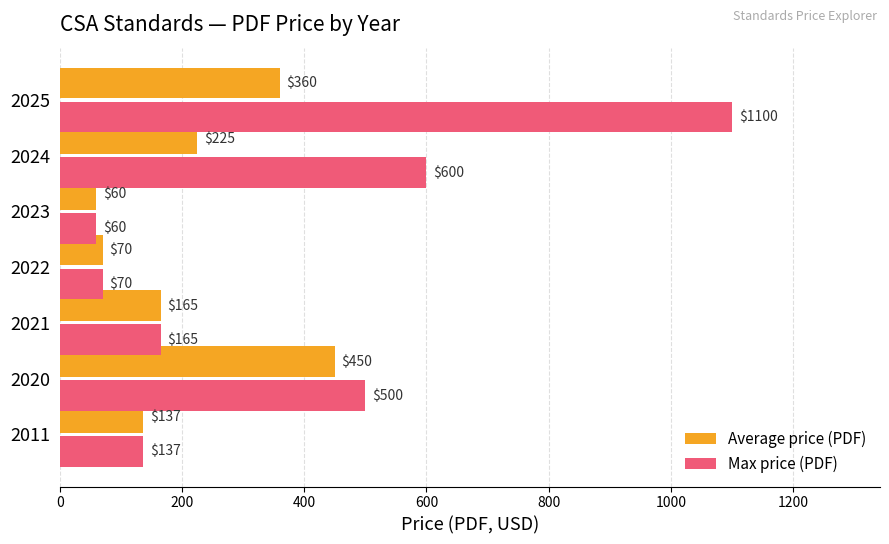

What is the approximate value of Max price (PDF) at 2025?

1100.0